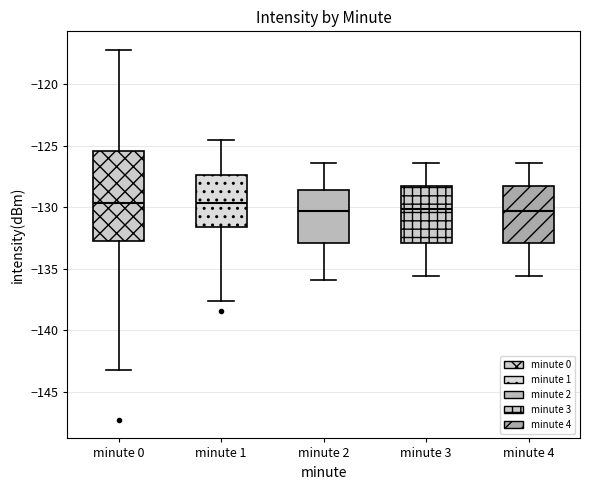

Reading left to right, transcribe this box plot: for each box, give where its median line is, the range the box spans, and where its two whiskers end, as read against the y-axis. The values are not printed on the chart, so give them approximately, as read against the axis.

minute 0: median -129.5, box -133.0 to -125.5, whiskers -143.0 to -117.0
minute 1: median -129.5, box -131.5 to -127.5, whiskers -137.5 to -124.5
minute 2: median -130.5, box -133.0 to -128.5, whiskers -136.0 to -126.5
minute 3: median -130.0, box -133.0 to -128.5, whiskers -135.5 to -126.5
minute 4: median -130.5, box -133.0 to -128.5, whiskers -135.5 to -126.5